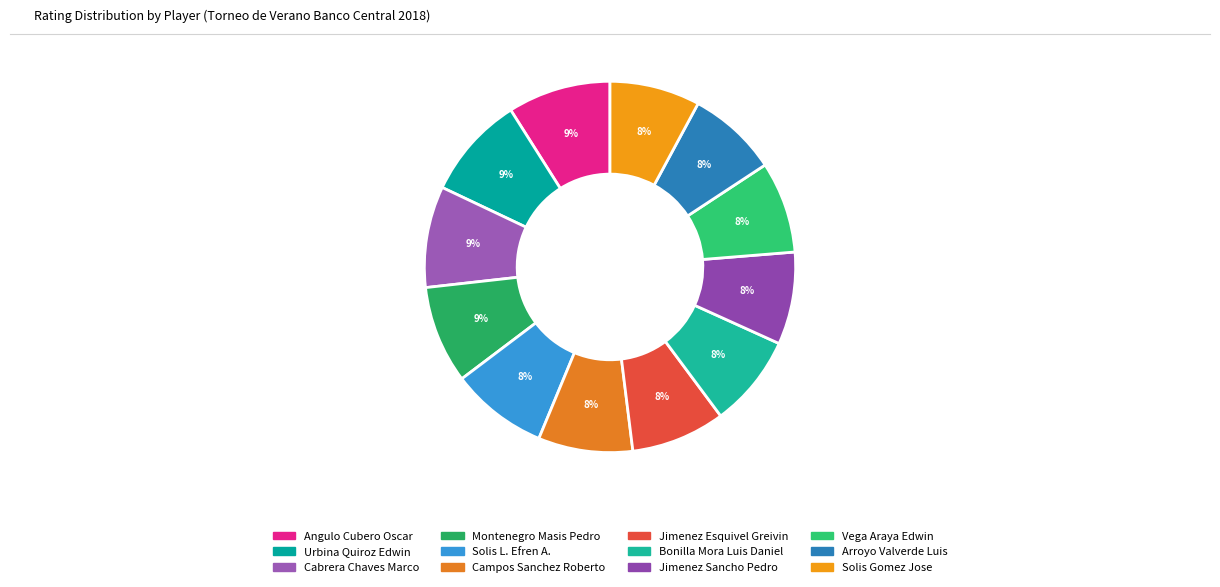

How much of the chart is everything except Bonilla Mora Luis Daniel?

91.9%